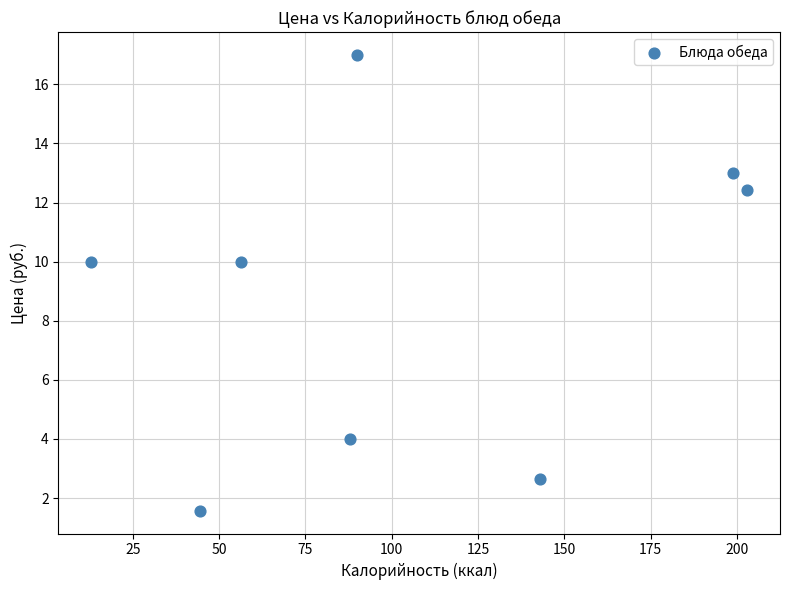

What is the range of Y values (max minus min)?

15.4